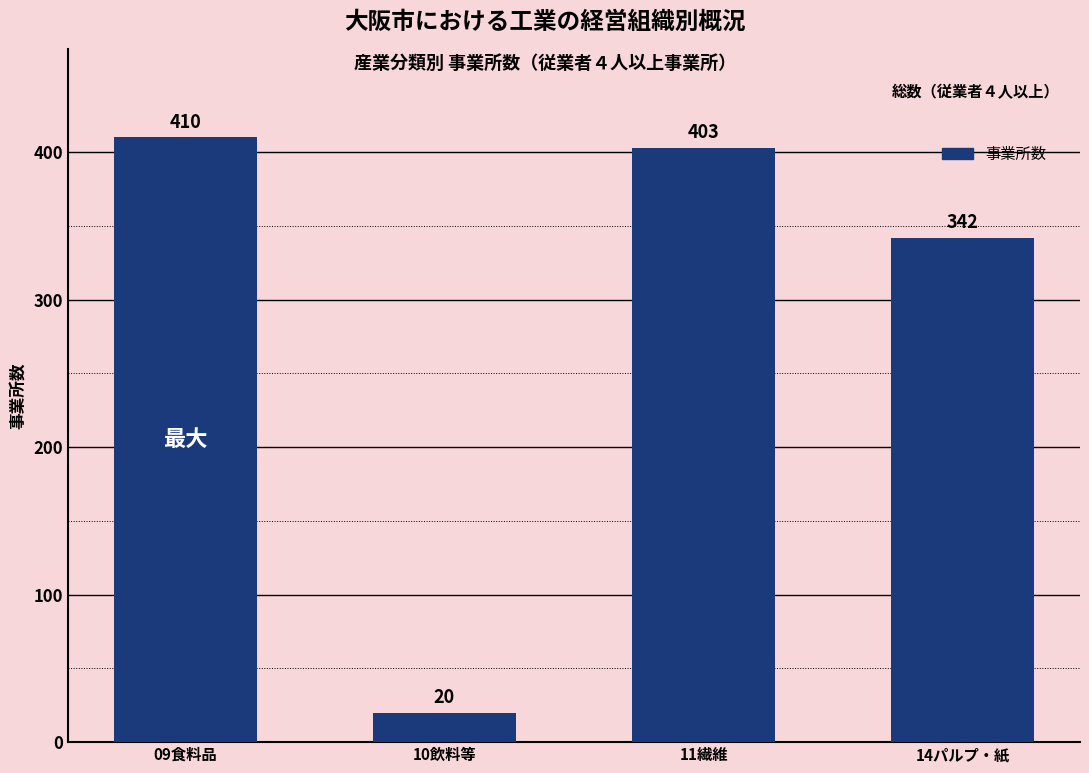

What is the smallest value displayed?

20